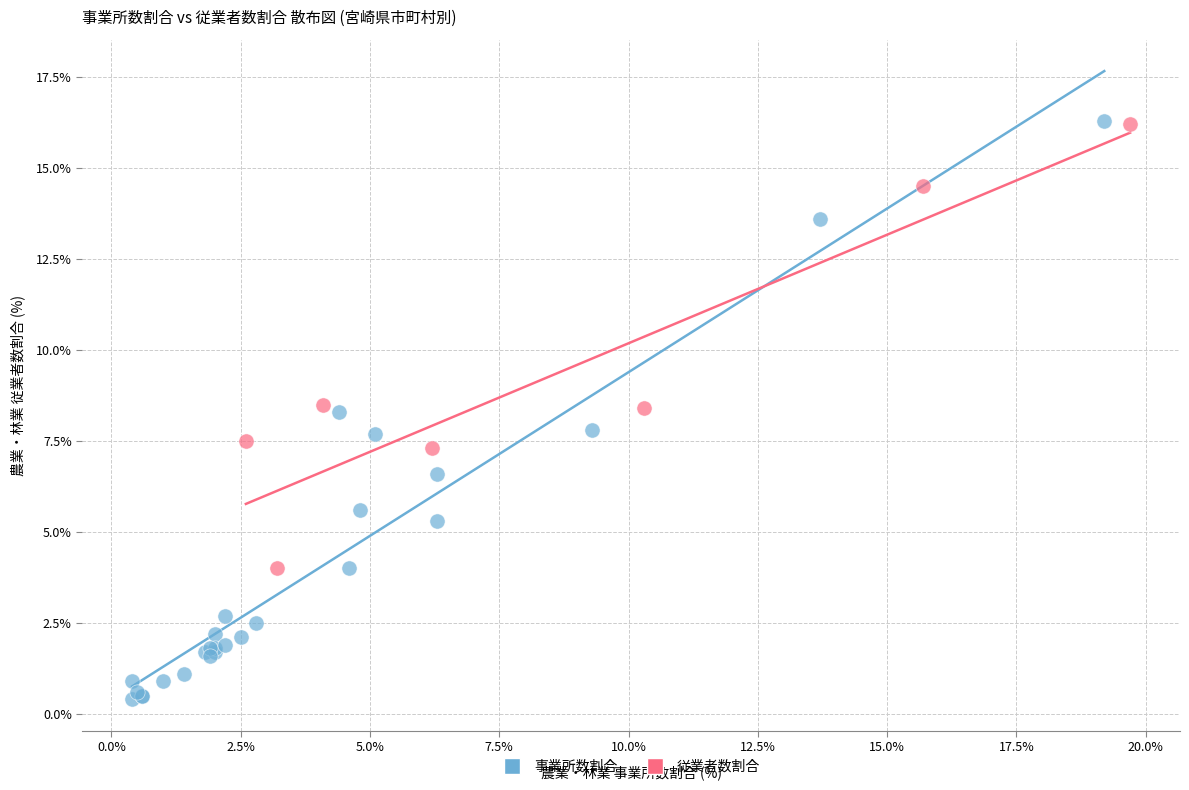

Which series has the widest spread of Y values?

事業所数割合